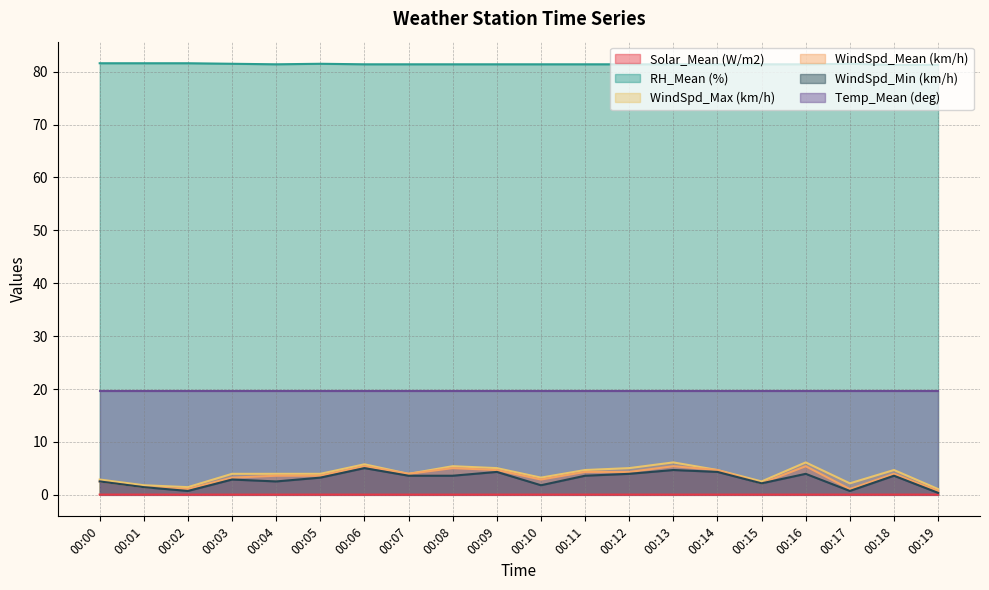

What is the total value across all series at 00:10?

109.1